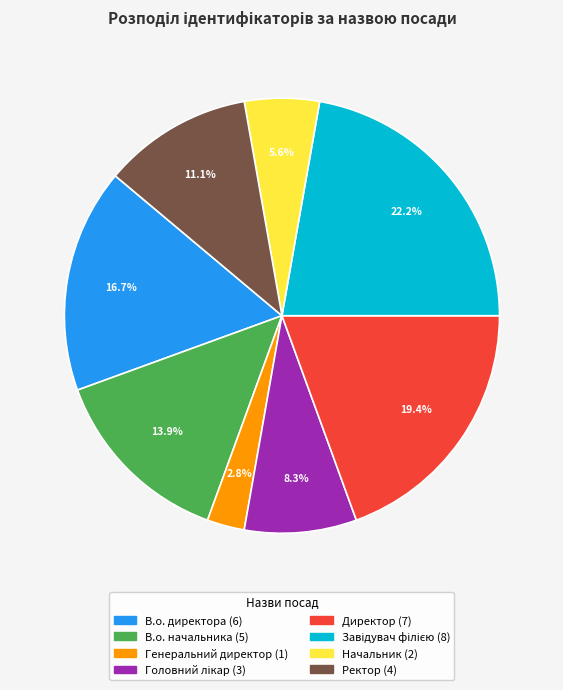

What is the total percentage of Ректор and Начальник?

16.7%